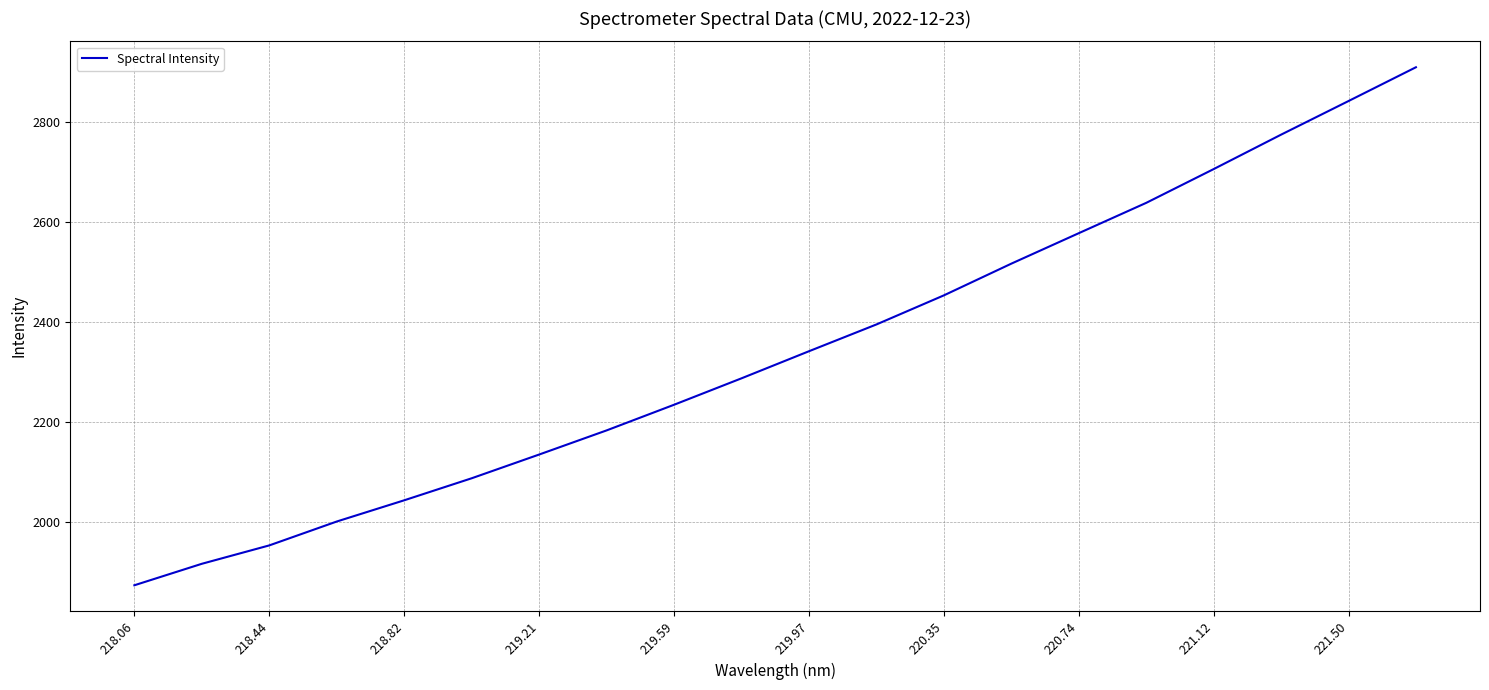

What is the smallest value displayed?

1873.0